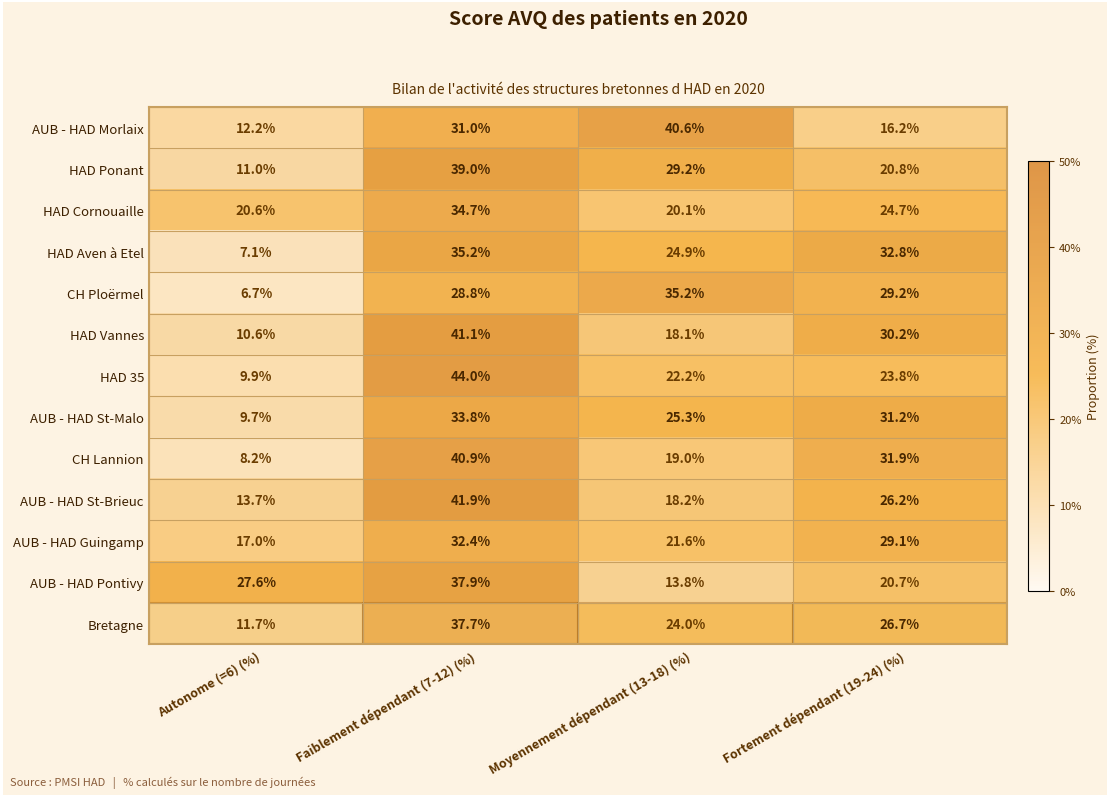

Is the value of Bretagne at Autonome (=6) (%) greater than the value of AUB - HAD Guingamp at Fortement dépendant (19-24) (%)?

No